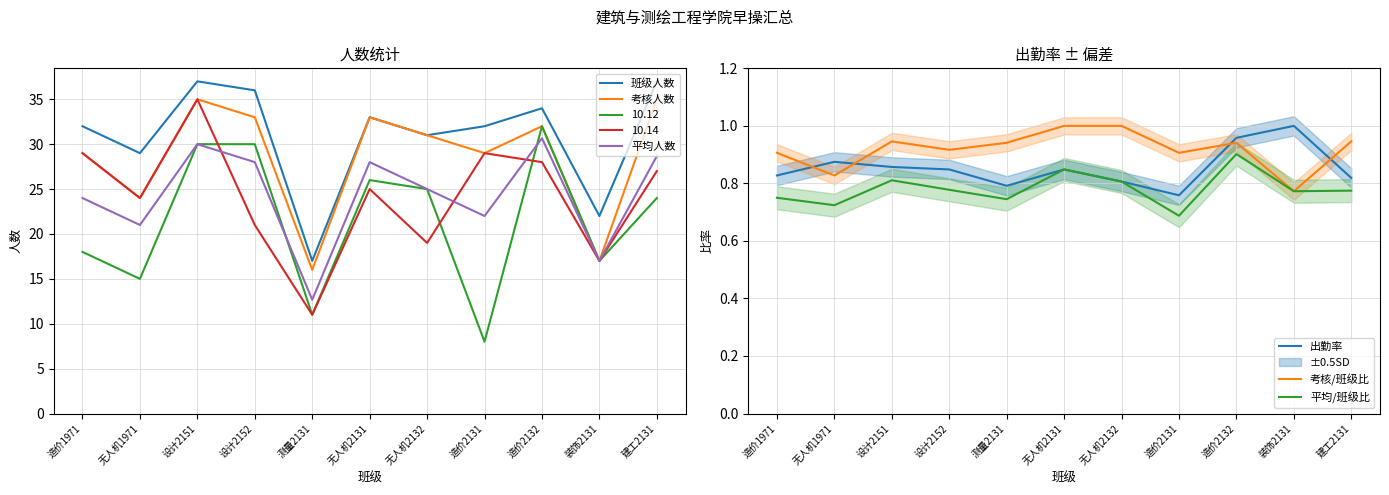

What is the difference between the maximum and second lowest values in the 出勤率 series?

0.2